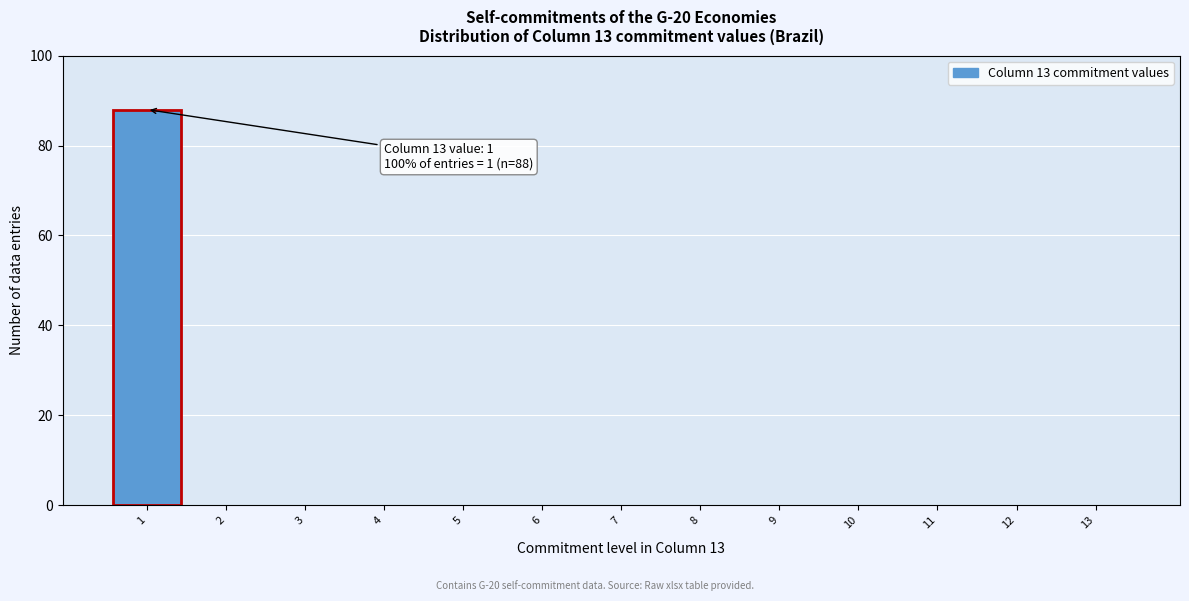

Reading left to right, list all the values displayed in this chart.

1=88	2=0	3=0	4=0	5=0	6=0	7=0	8=0	9=0	10=0	11=0	12=0	13=0